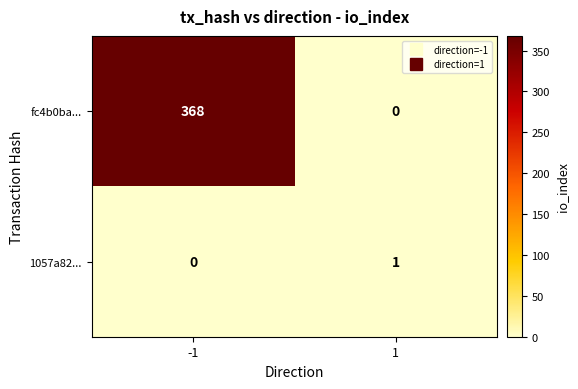

Rank the series by their maximum value, from highest to lowest.

fc4b0ba..., 1057a82...